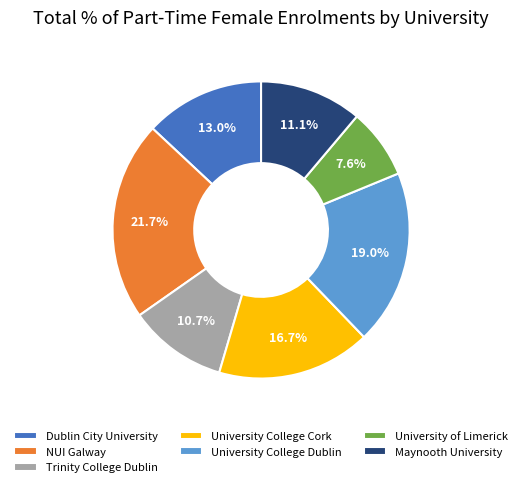

Is the sum of NUI Galway and Maynooth University greater than half?

No